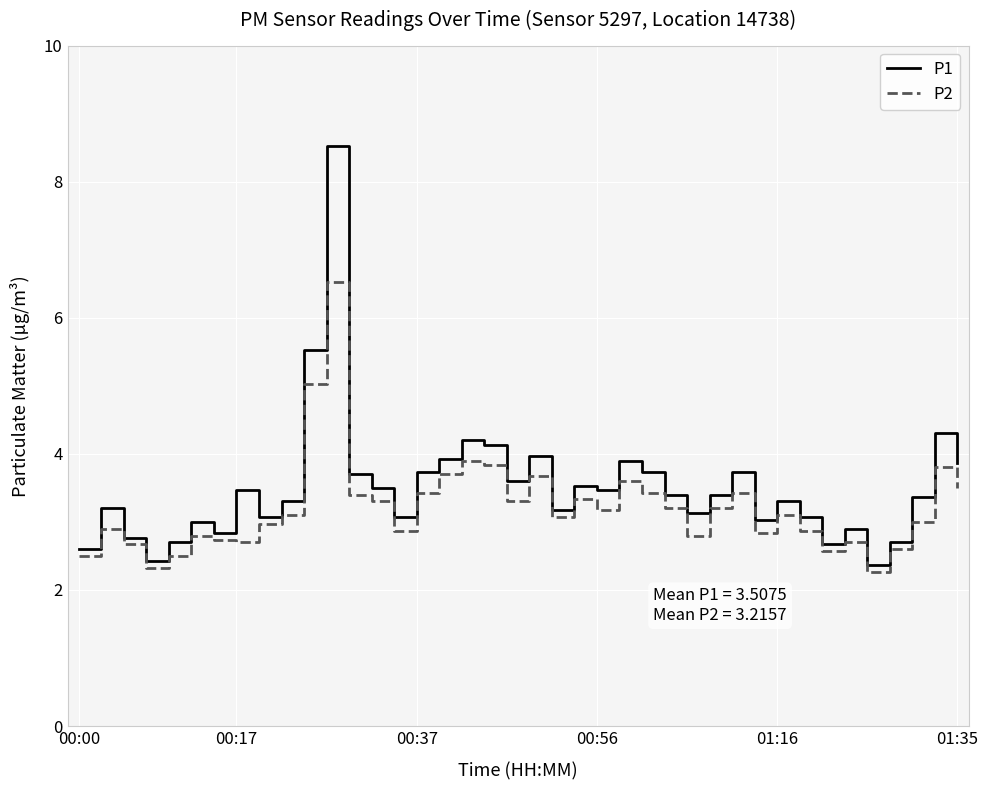

What is the greatest value displayed?

8.5